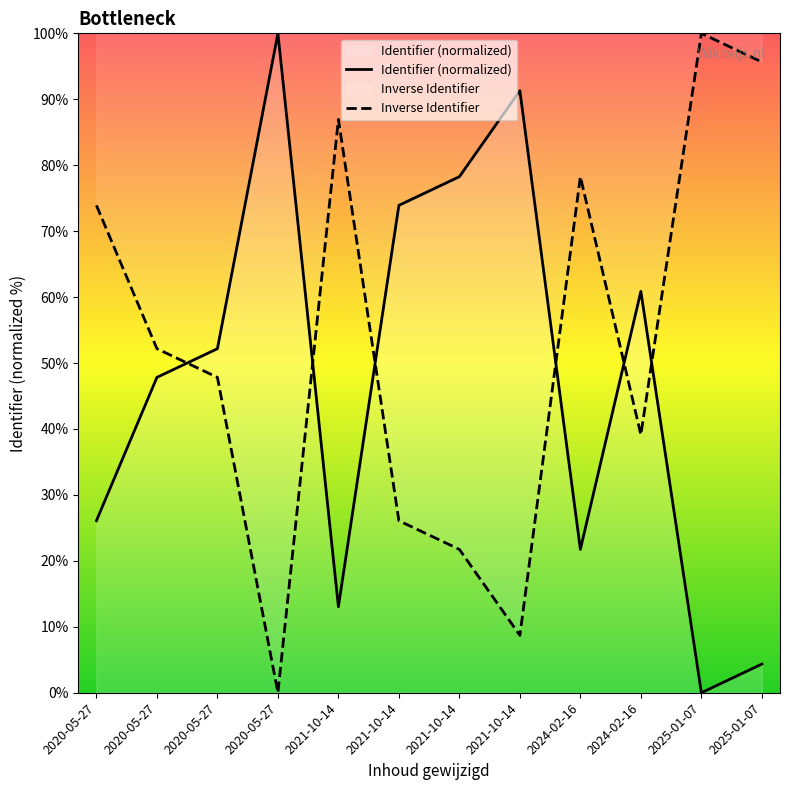

How many data points does each series have?

12